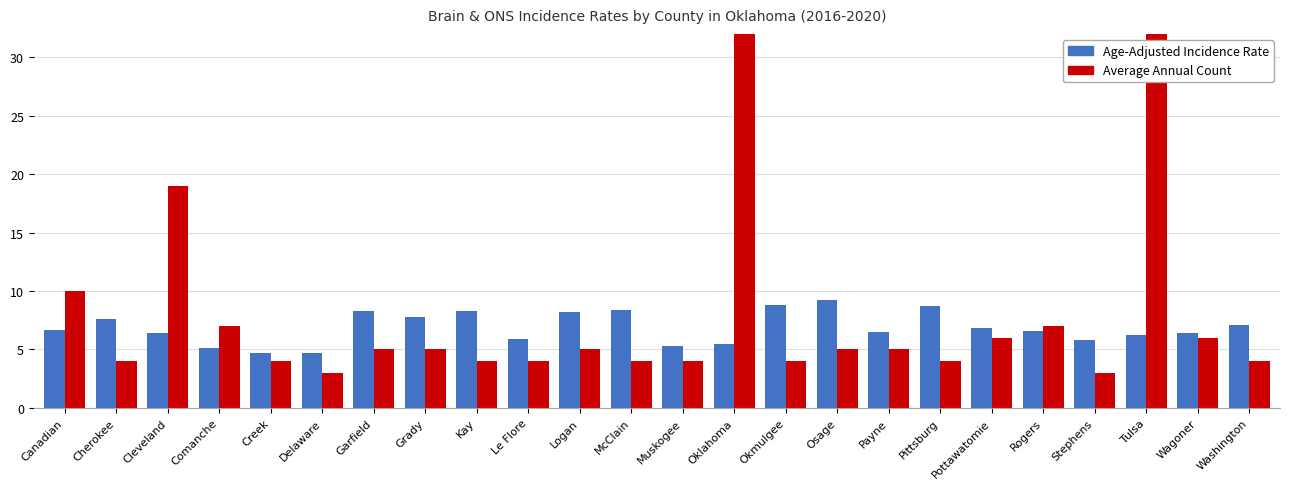

At which label does Age-Adjusted Incidence Rate reach its minimum?

Creek